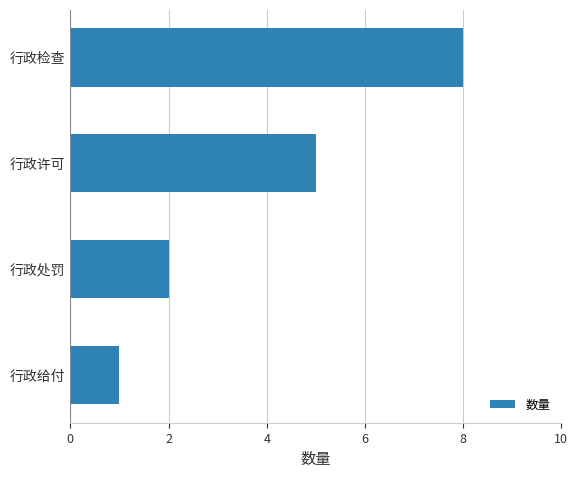

At which label is the value closest to 4?

行政许可